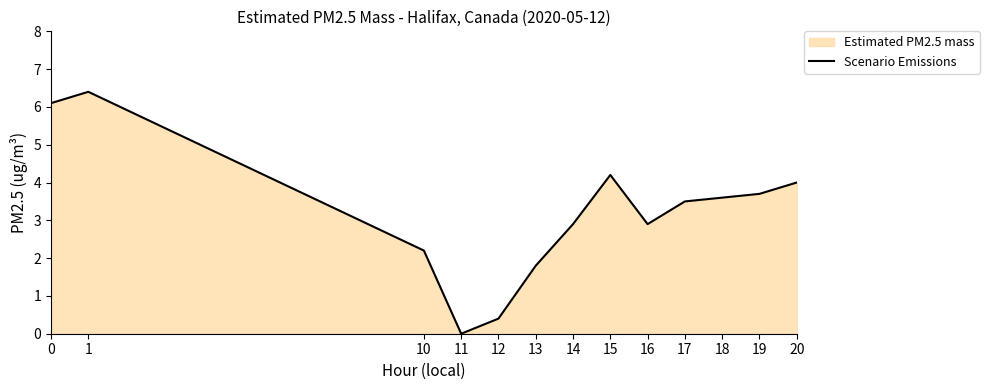

What is the sum of the values at 16 and 14?

5.8